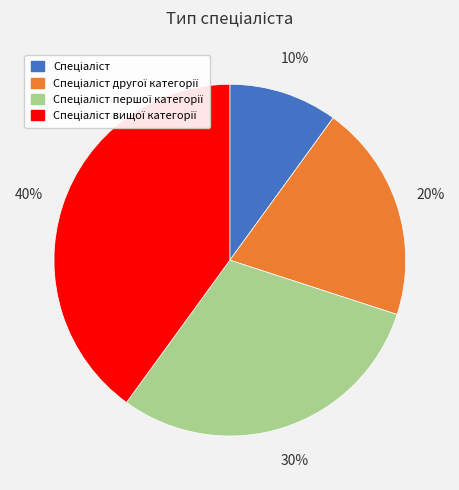

To the nearest percent, what is the difference between the largest and smallest slice percentages?

30%